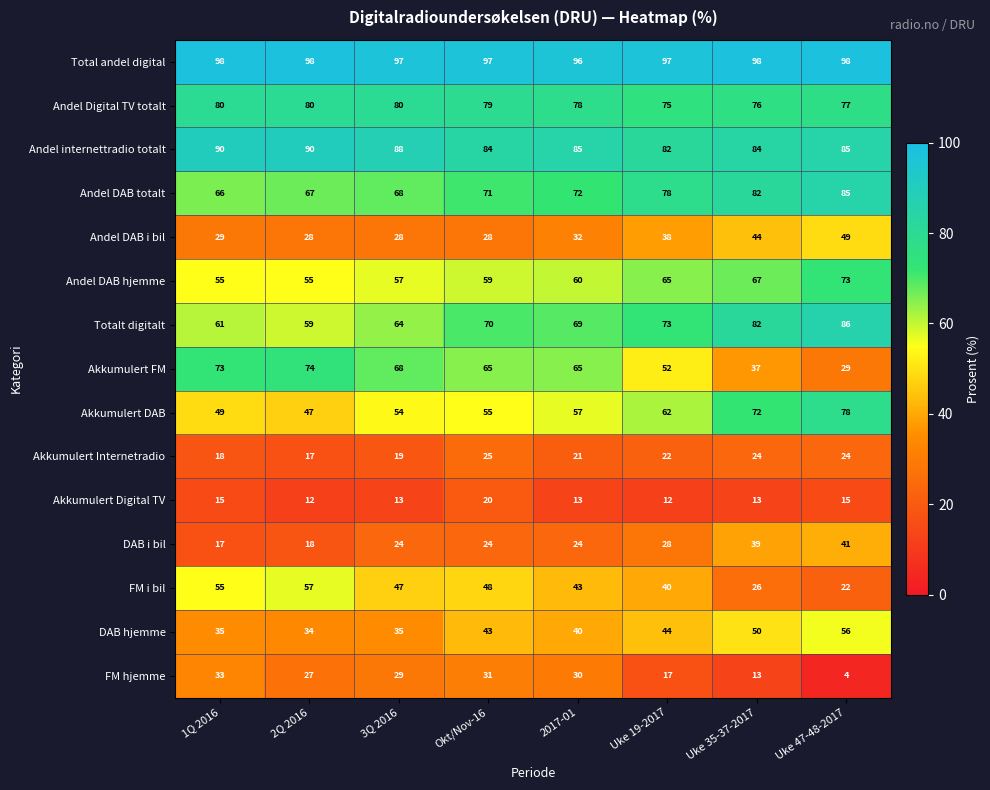

At how many categories does at least one series exceed 21?

8